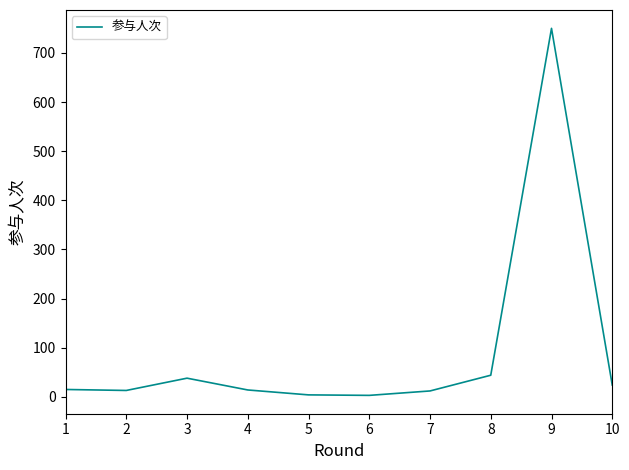

Where is the first local maximum?

3